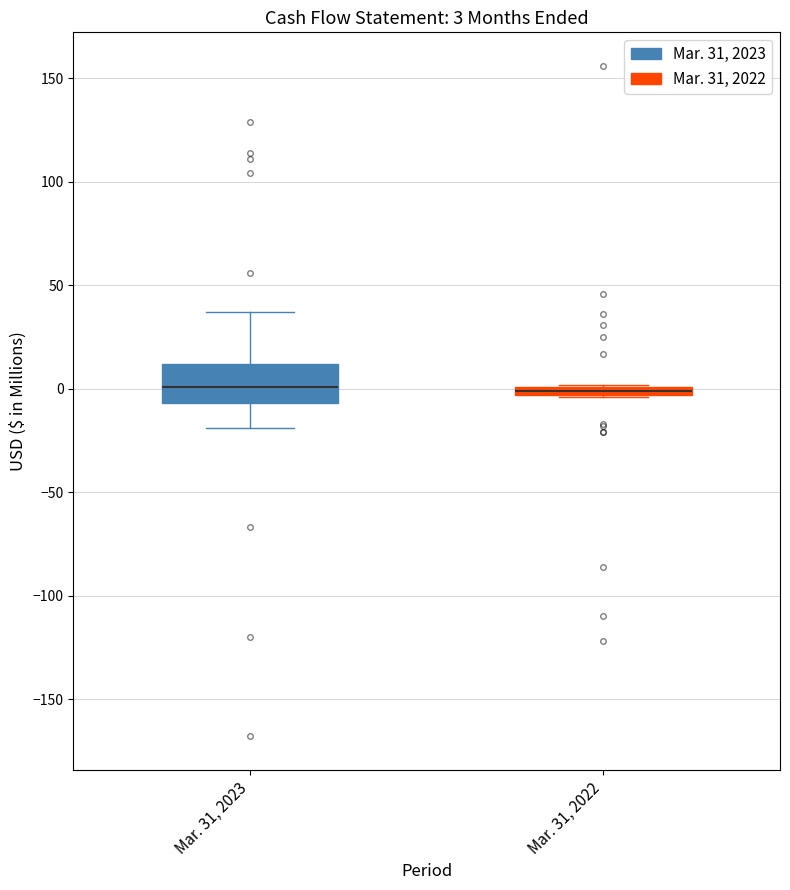

Which box is the tallest, from its lower edge to its upper edge?

Mar. 31, 2023